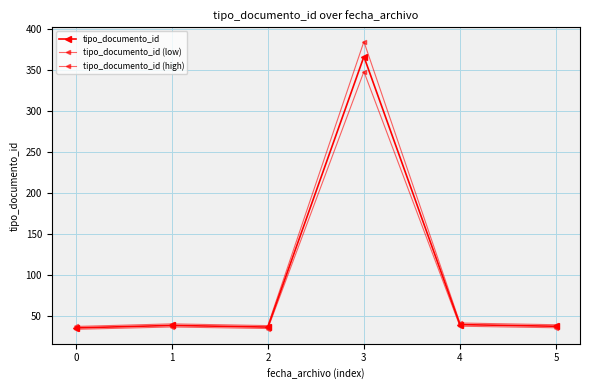

What is the value of the tipo_documento_id (low) point at the 2nd from the left?

36.1